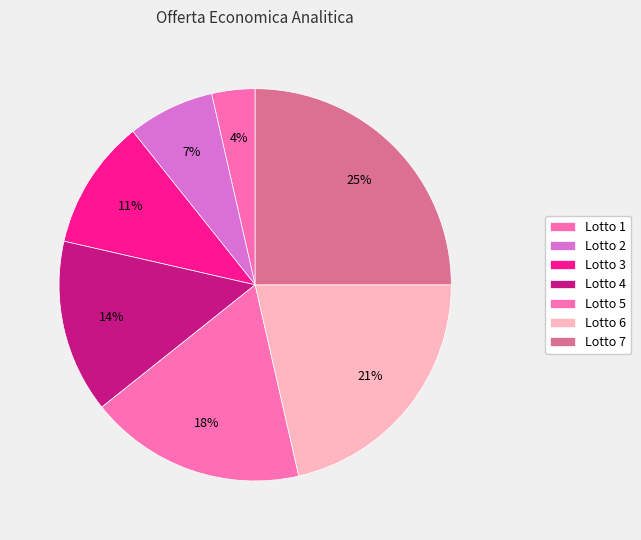

Count the number of slices in the pie.

7